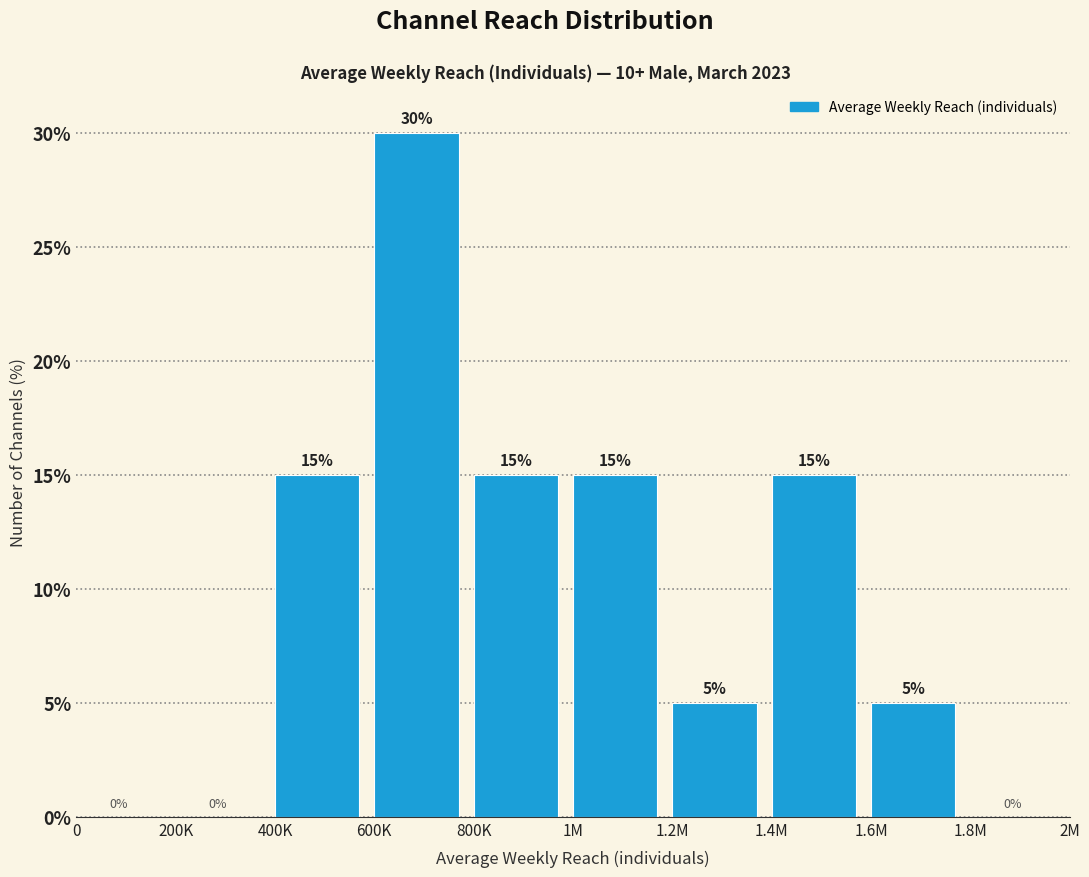

Reading left to right, extract all data points from this chart.

0=0	200K=0	400K=15	600K=30	800K=15	1M=15	1.2M=5	1.4M=15	1.6M=5	1.8M=0